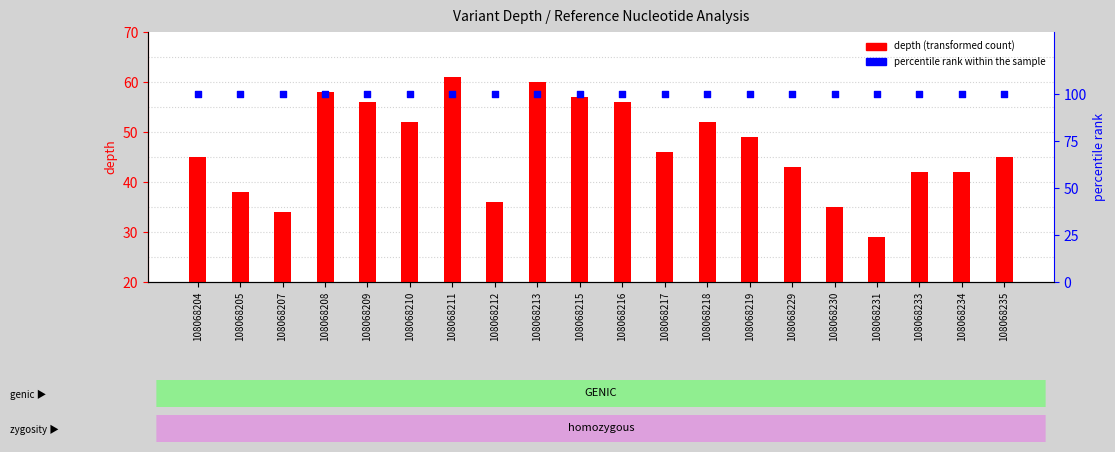

Which series has the largest total across all categories?

percentile rank within the sample